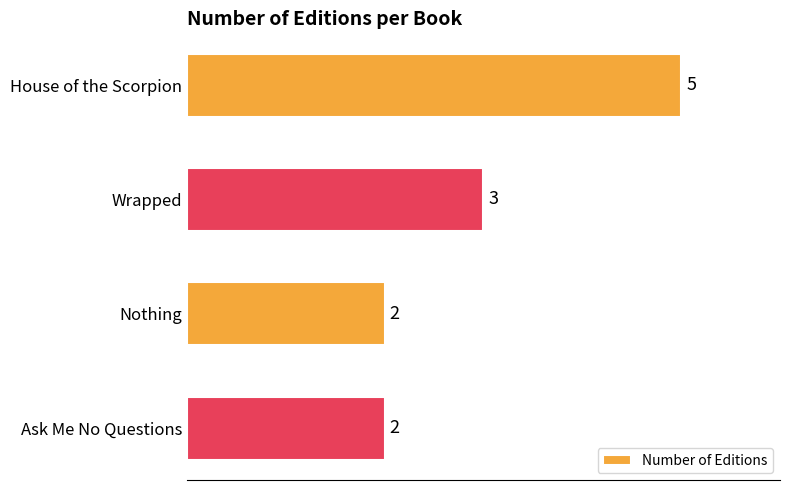

What is the sum of all values?

12